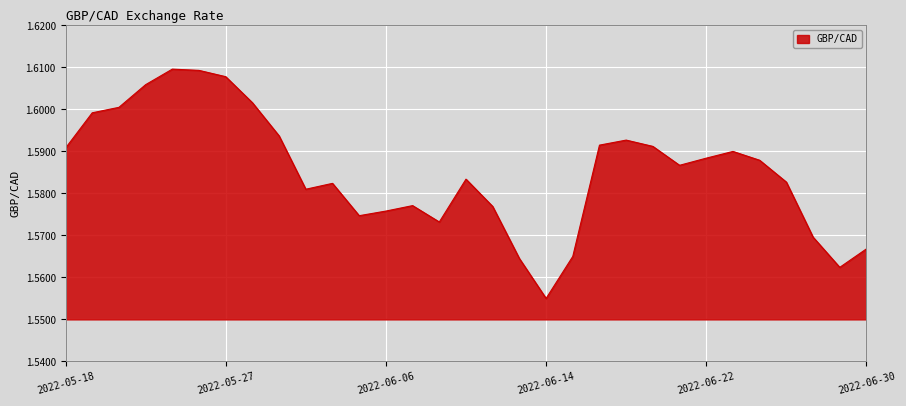

At which label is the value closest to 1?

2022-06-14